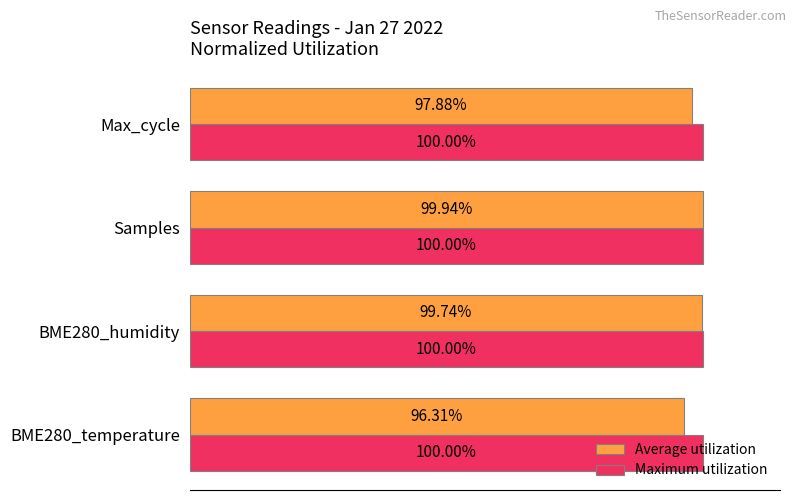

Which category has the highest value in the Average utilization series?

Samples